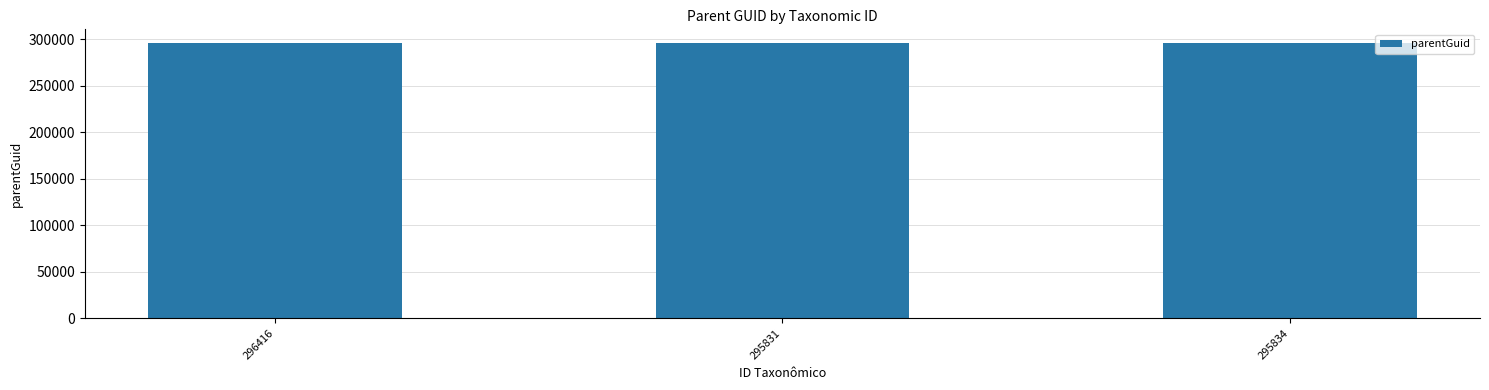

What is the label of the 3rd bar from the left?

295834